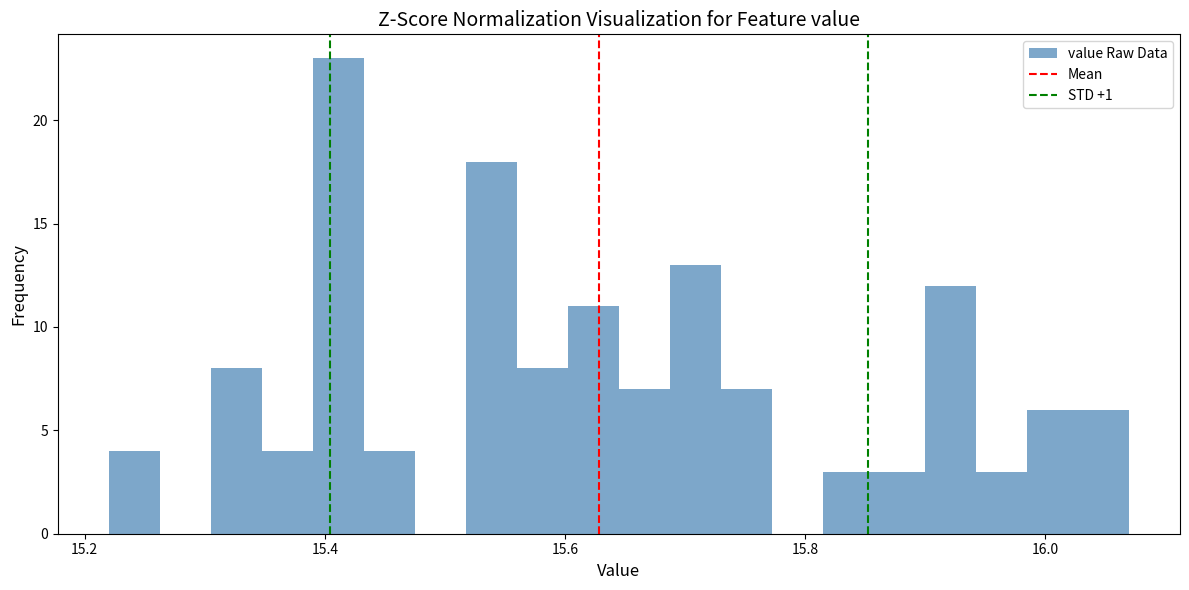

Read against the x-axis, roughly where is the centre of the tallest bar?

15.42